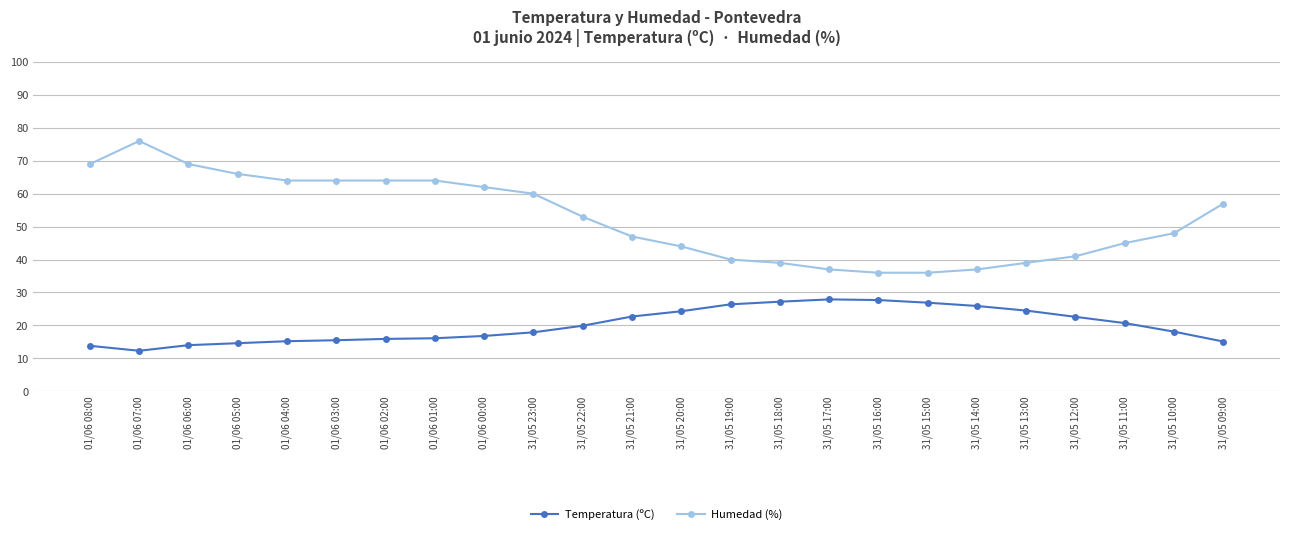

How many lines are shown in the chart?

2